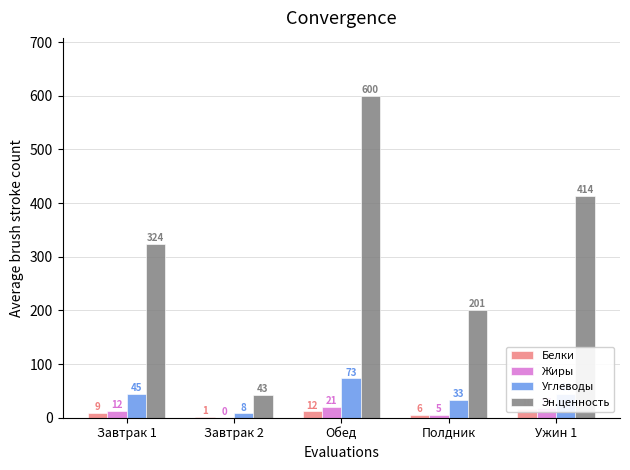

Where does the Белки series first go above 9?

Завтрак 1